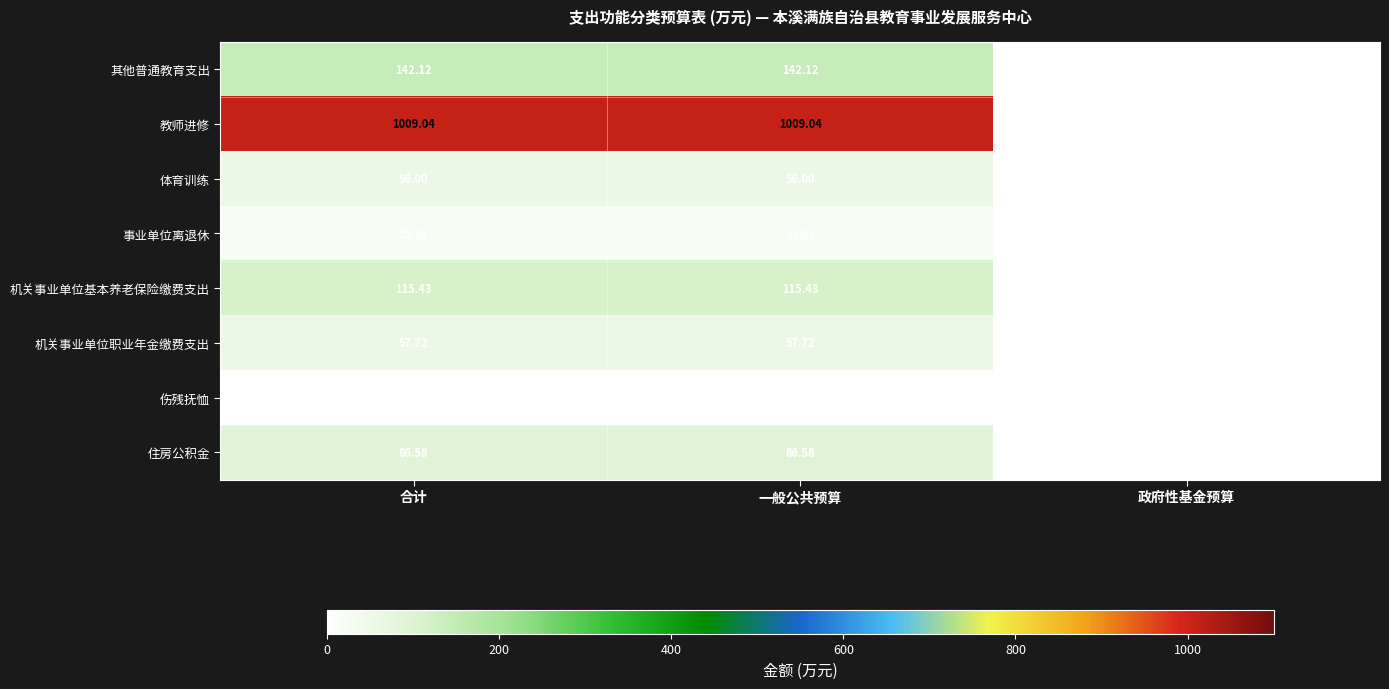

Is the value of 其他普通教育支出 at 合计 greater than the value of 机关事业单位职业年金缴费支出 at 一般公共预算?

Yes